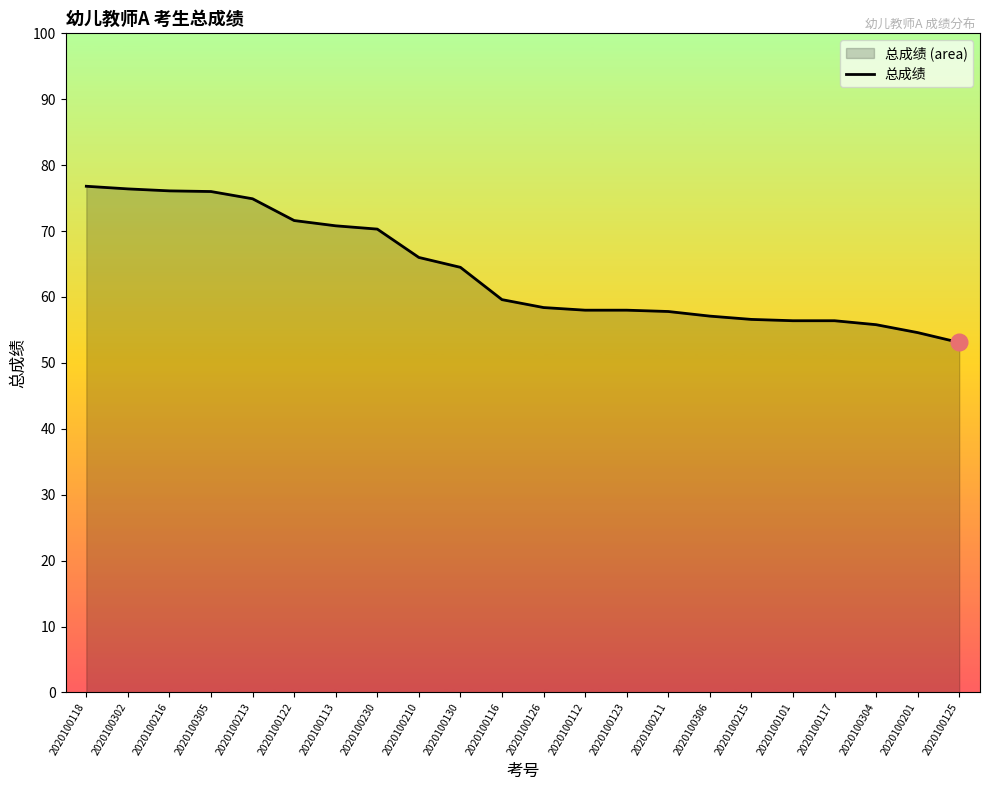

What is the smallest value displayed?

53.1